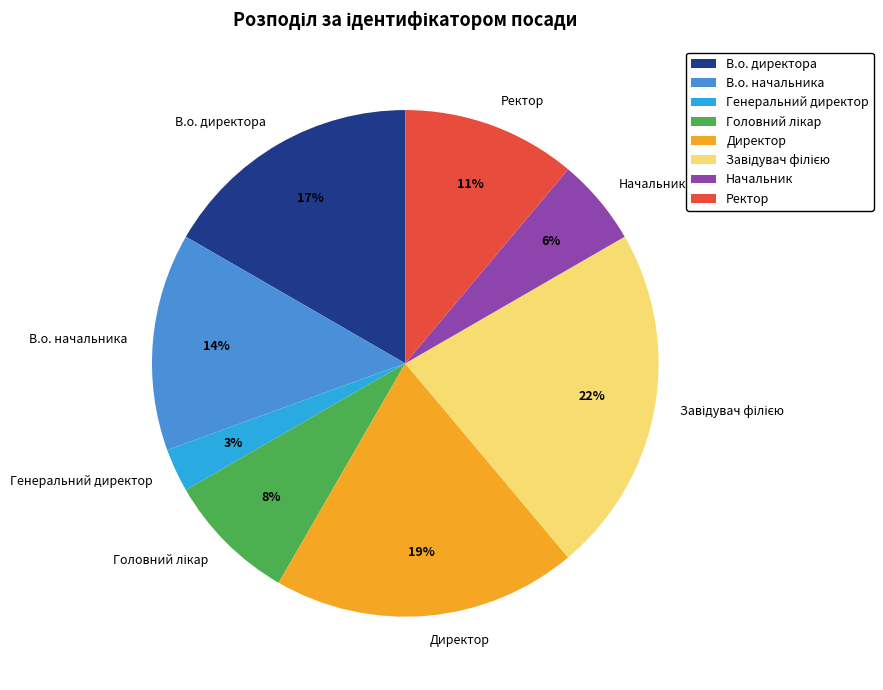

Combined, do В.о. начальника and Ректор account for over 50%?

No